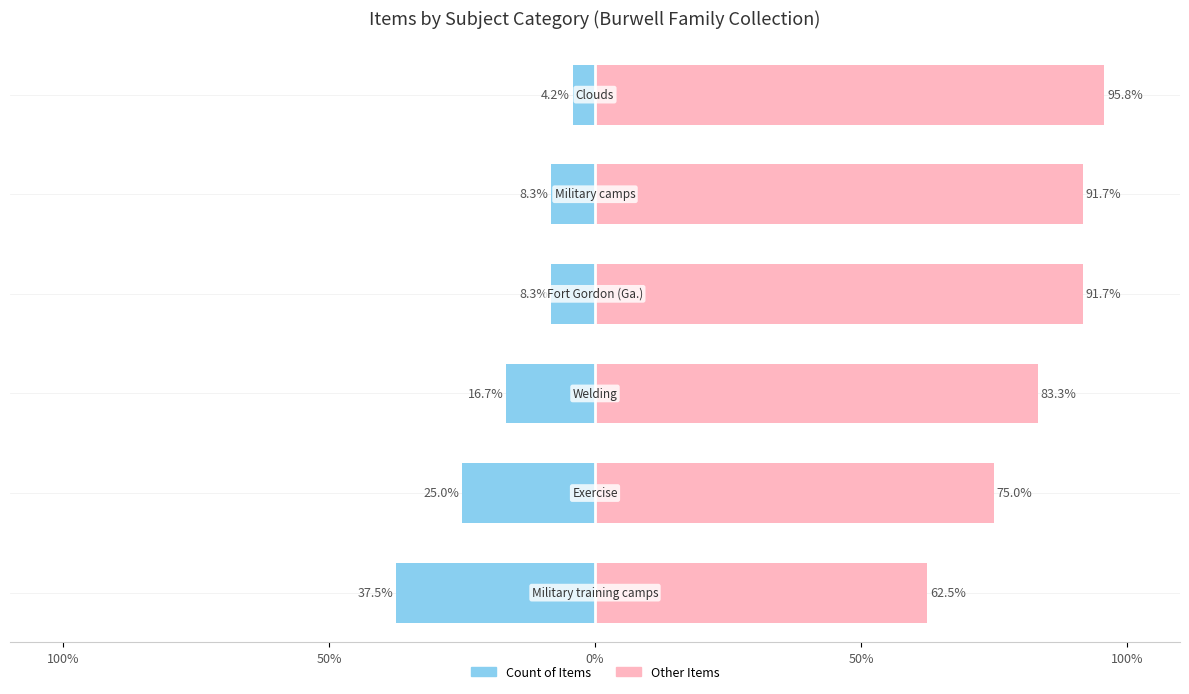

What is the lowest value of the Others series?

62.5